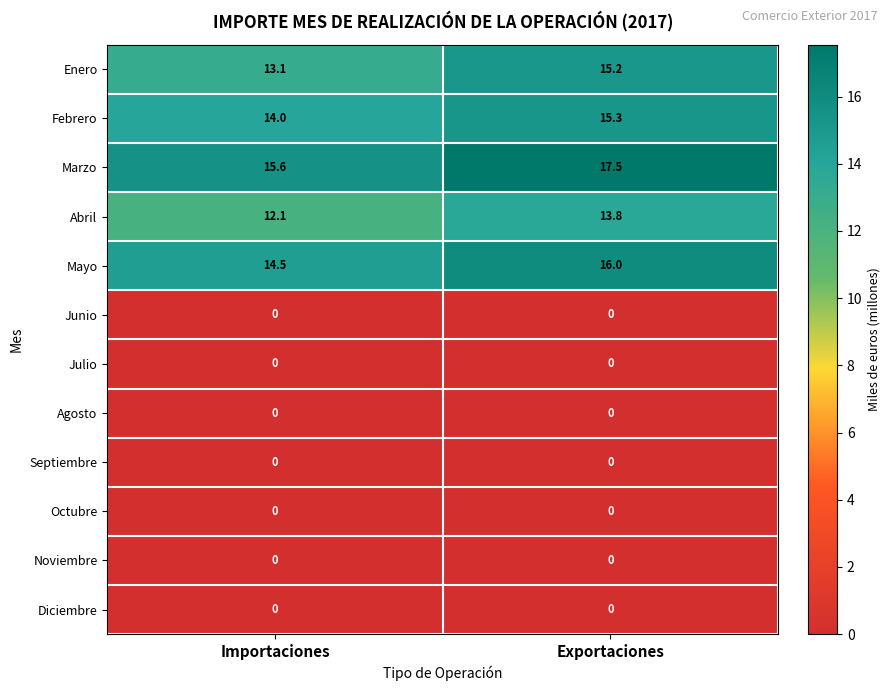

Reading right to left, list all the values displayed in this chart.

Enero: Exportaciones=15.2	Importaciones=13.1
Febrero: Exportaciones=15.3	Importaciones=14.0
Marzo: Exportaciones=17.5	Importaciones=15.6
Abril: Exportaciones=13.8	Importaciones=12.1
Mayo: Exportaciones=16.0	Importaciones=14.5
Junio: Exportaciones=0.0	Importaciones=0.0
Julio: Exportaciones=0.0	Importaciones=0.0
Agosto: Exportaciones=0.0	Importaciones=0.0
Septiembre: Exportaciones=0.0	Importaciones=0.0
Octubre: Exportaciones=0.0	Importaciones=0.0
Noviembre: Exportaciones=0.0	Importaciones=0.0
Diciembre: Exportaciones=0.0	Importaciones=0.0